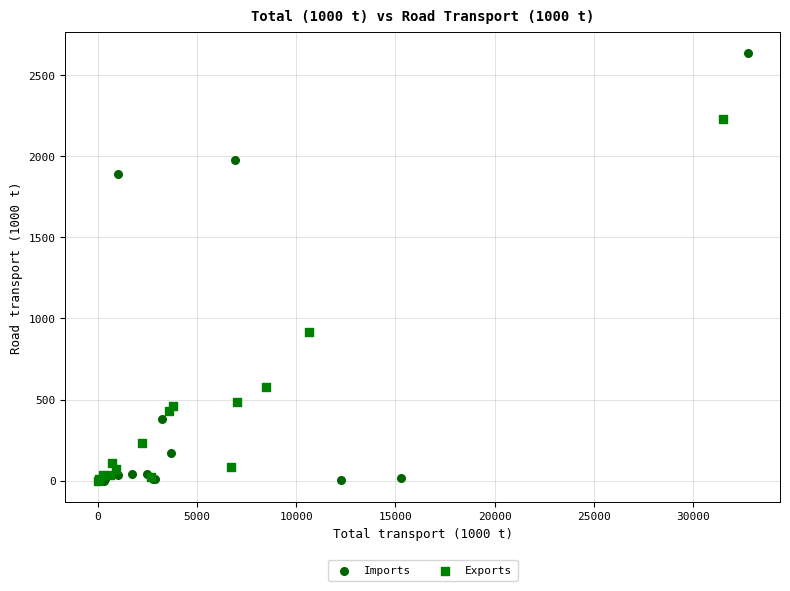

Which series has the largest Y range (max minus min)?

Imports